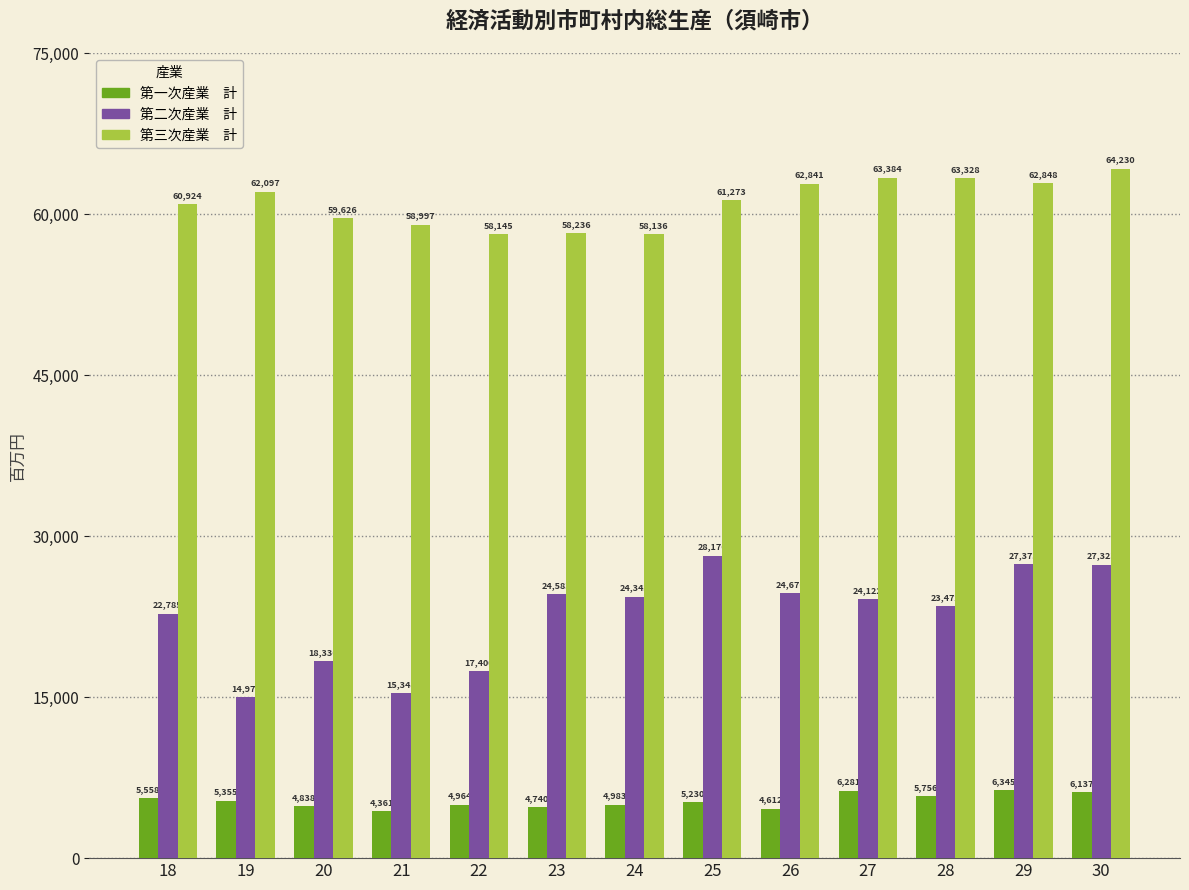

What is the difference between the highest and lowest values at 18?

55366